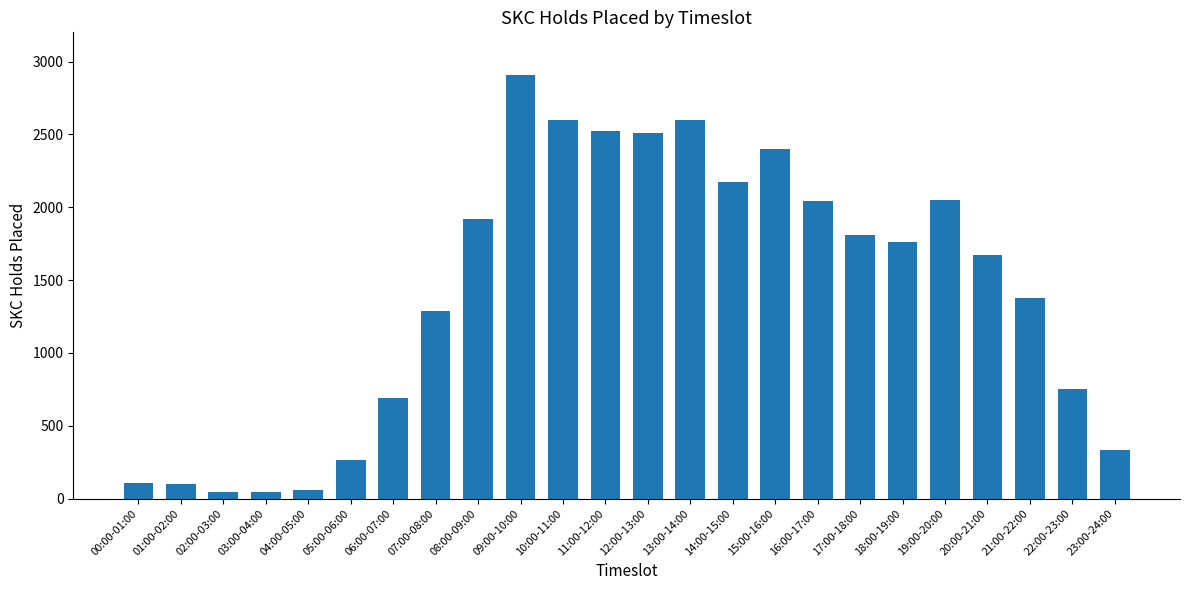

What is the label of the 4th bar from the right?

20:00-21:00